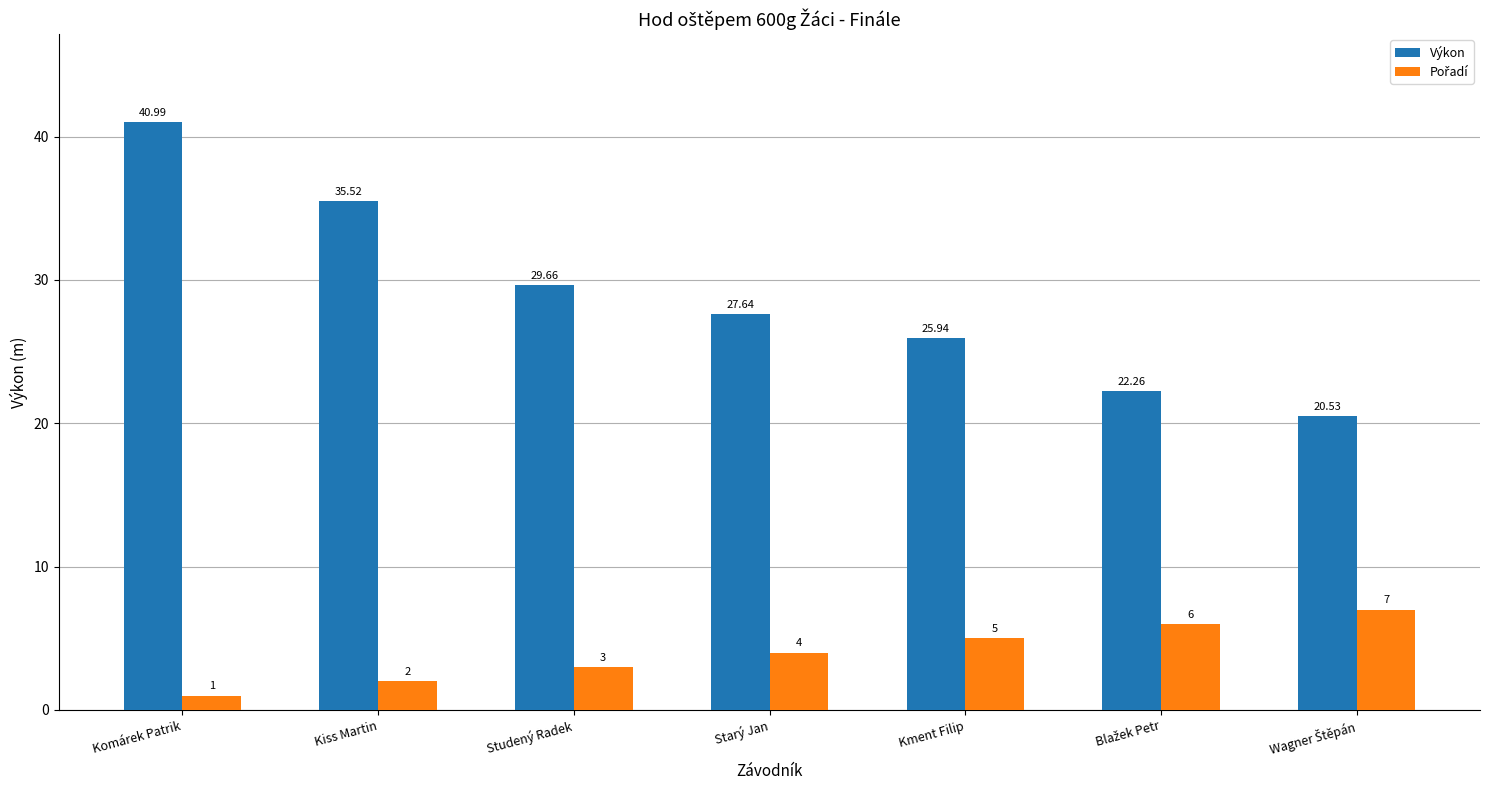

What is the spread (max minus min) of values at Kiss Martin?

33.5